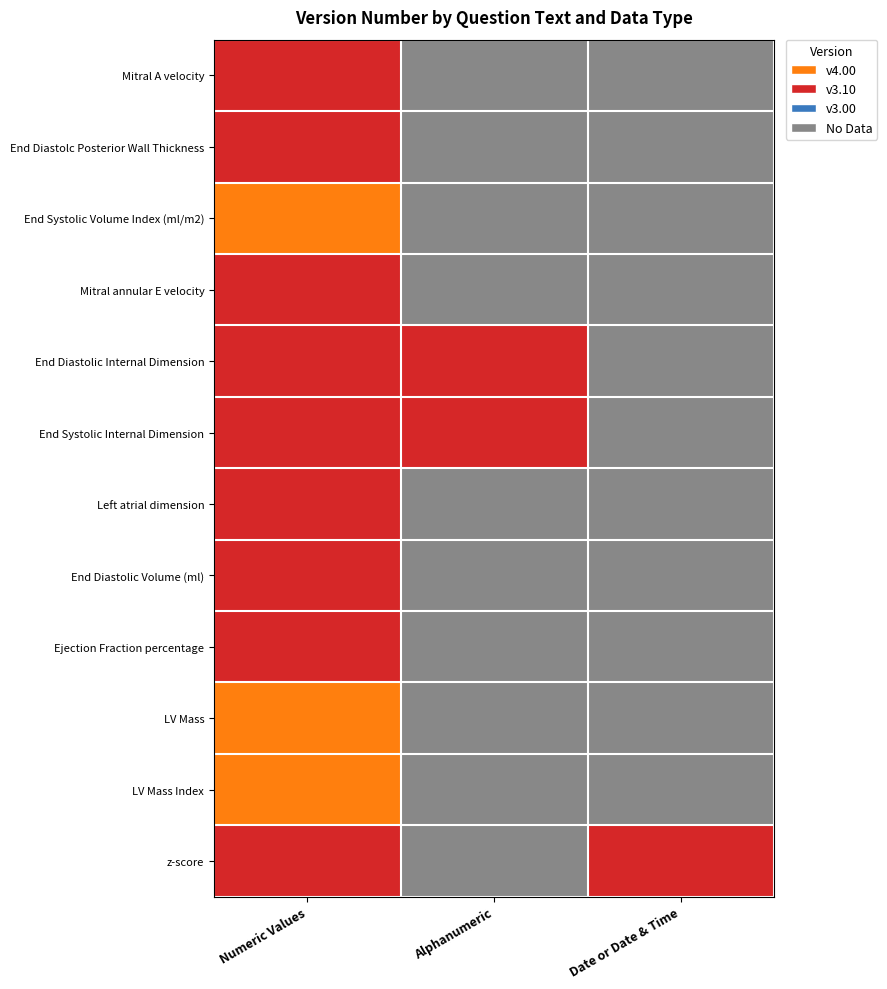

How many categories are shown in the chart?

3